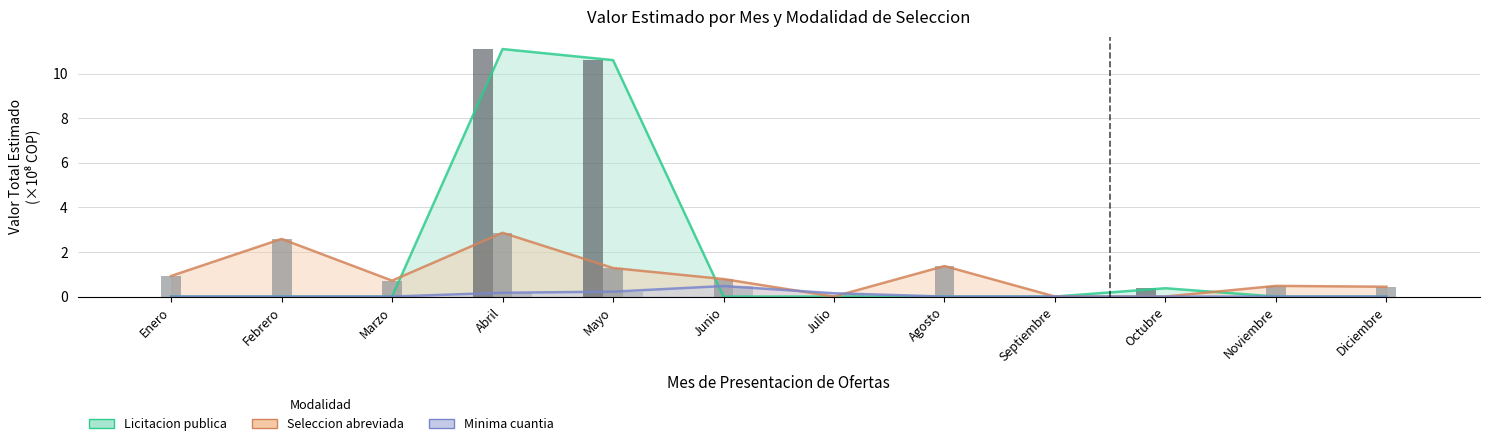

Which series has the largest total across all categories?

Licitacion publica